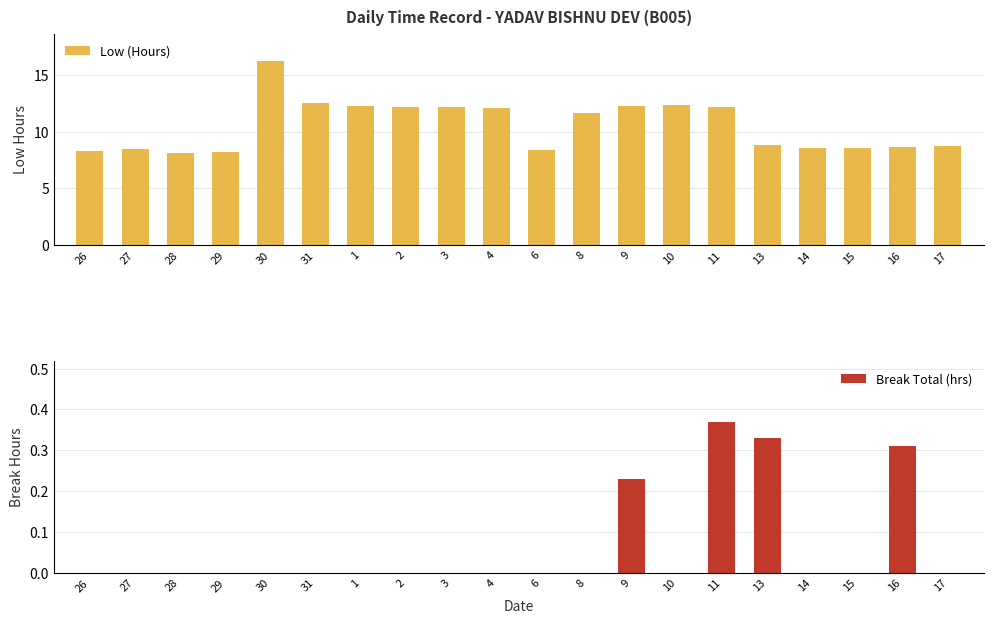

List the labels in order of Low (Hours) value, smallest first.

28, 29, 26, 6, 27, 14, 15, 16, 17, 13, 8, 4, 2, 11, 3, 1, 9, 10, 31, 30